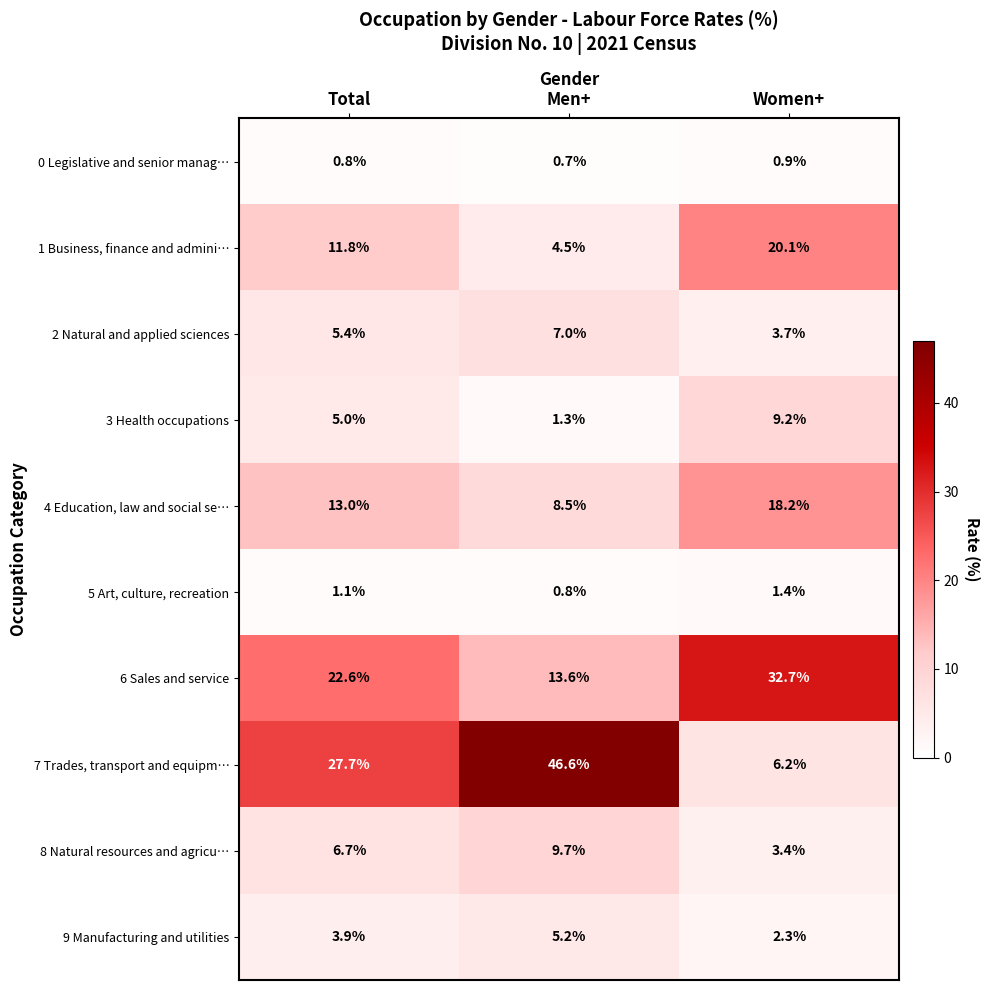

What is the difference between the highest and lowest values at Total?

26.9